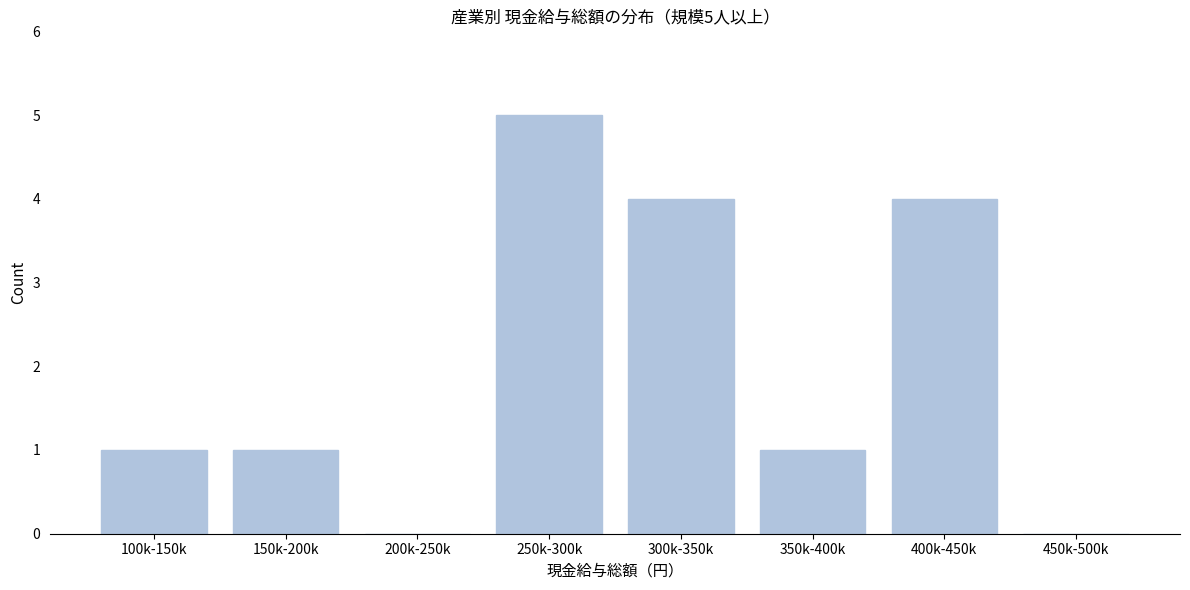

Reading left to right, list all the values displayed in this chart.

100k-150k=1	150k-200k=1	200k-250k=0	250k-300k=5	300k-350k=4	350k-400k=1	400k-450k=4	450k-500k=0